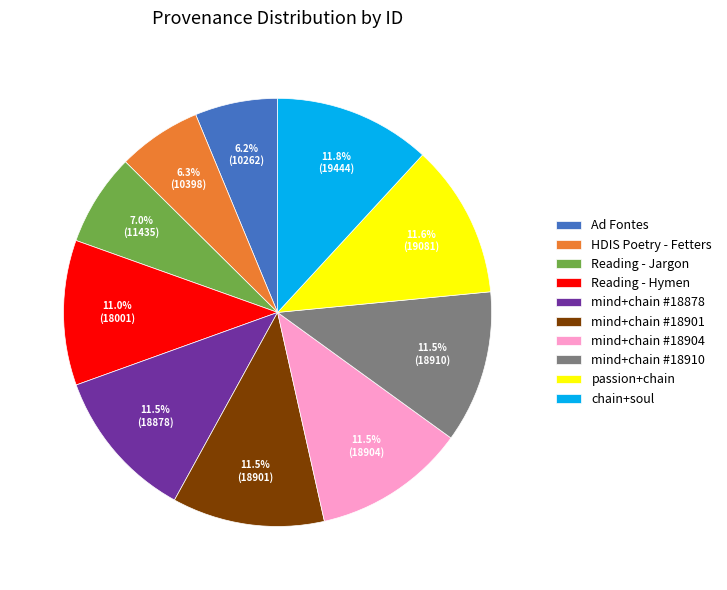

Does mind+chain #18878 represent more than half of the total?

No